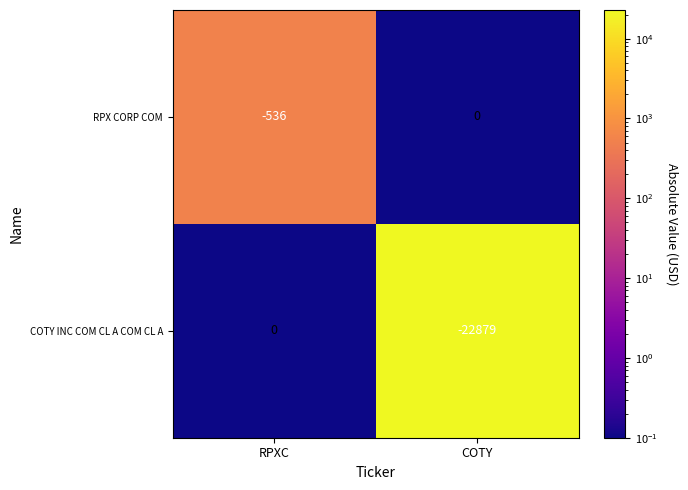

How many categories are shown in the chart?

2